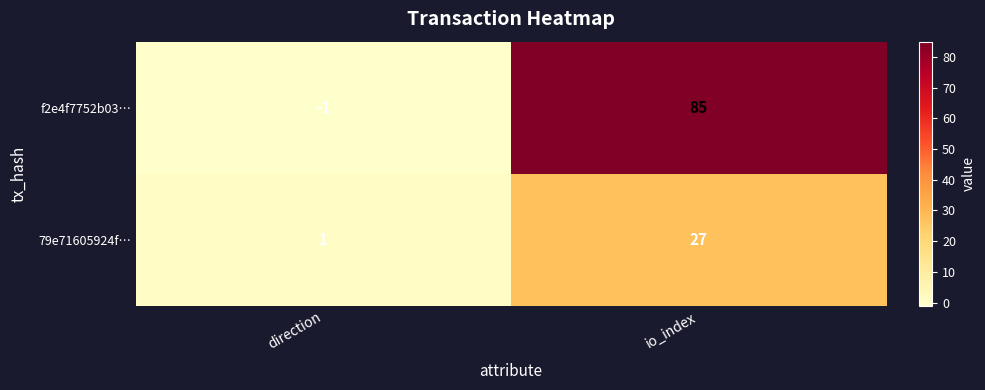

What is the difference between the maximum and minimum values in the f2e4f7752b03… series?

86